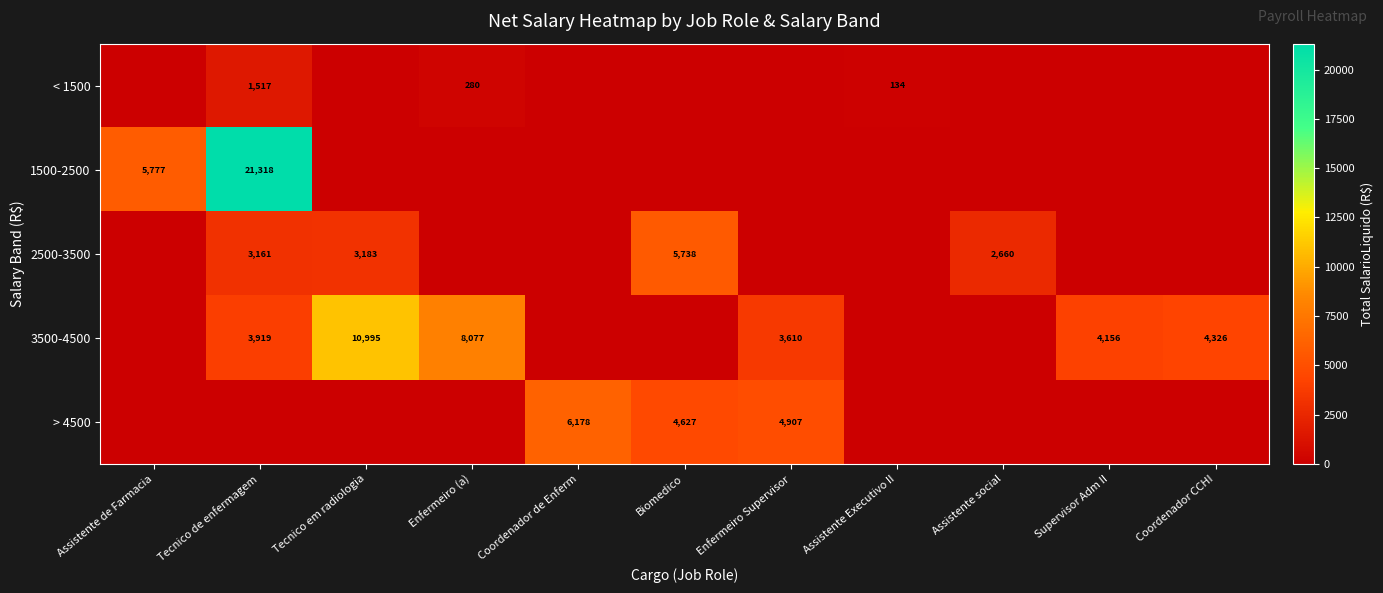

At how many categories does at least one series exceed 17223?

1